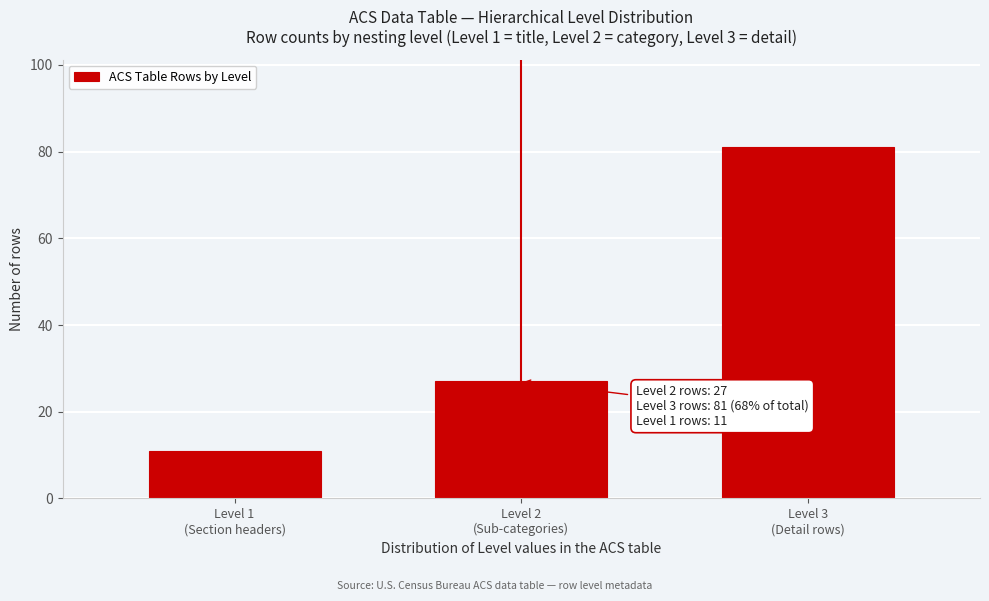

Reading right to left, transcribe all the data shown in this chart.

81	27	11